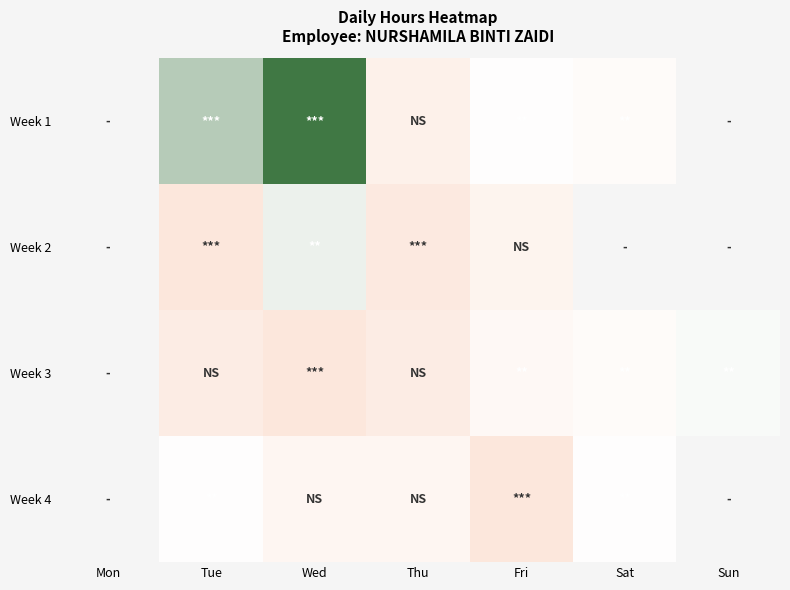

What is the maximum value shown in the chart?

12.3